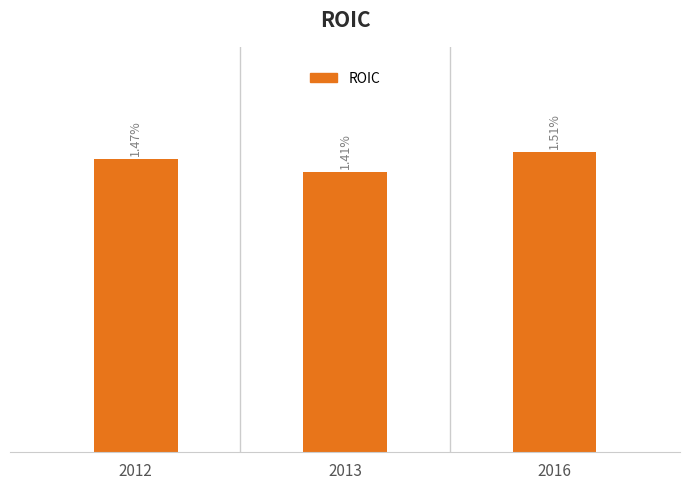

Rank the categories by value from highest to lowest.

2016, 2012, 2013